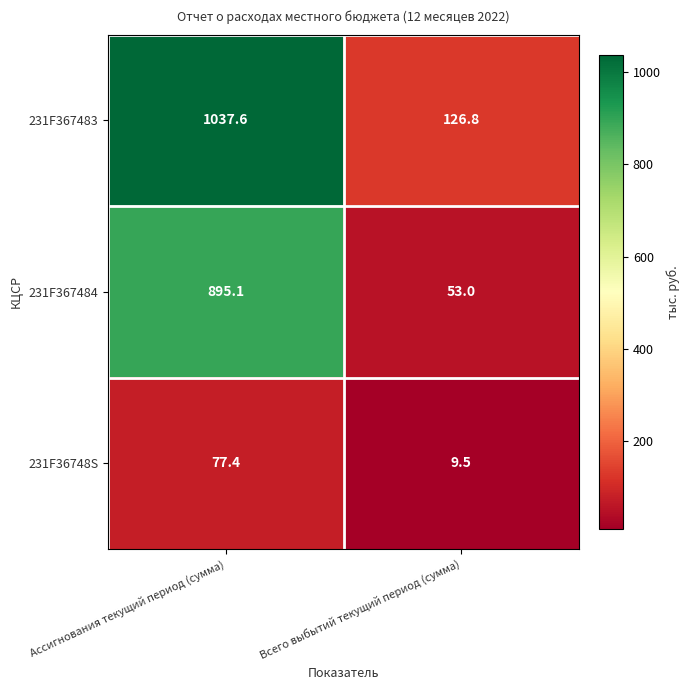

List the series in order of their overall mean, highest first.

231F367483, 231F367484, 231F36748S